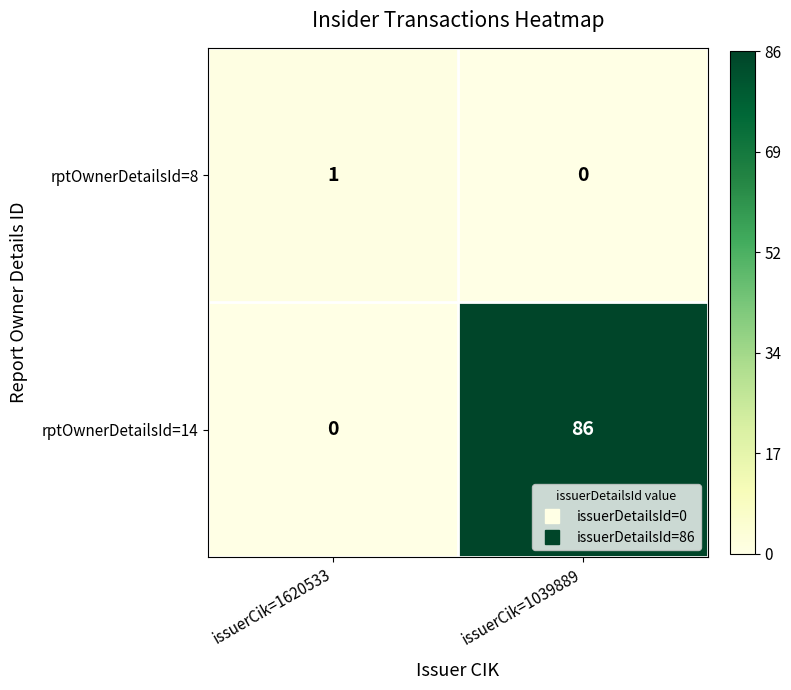

Which category has the highest value in the rptOwnerDetailsId=14 series?

issuerCik=1039889